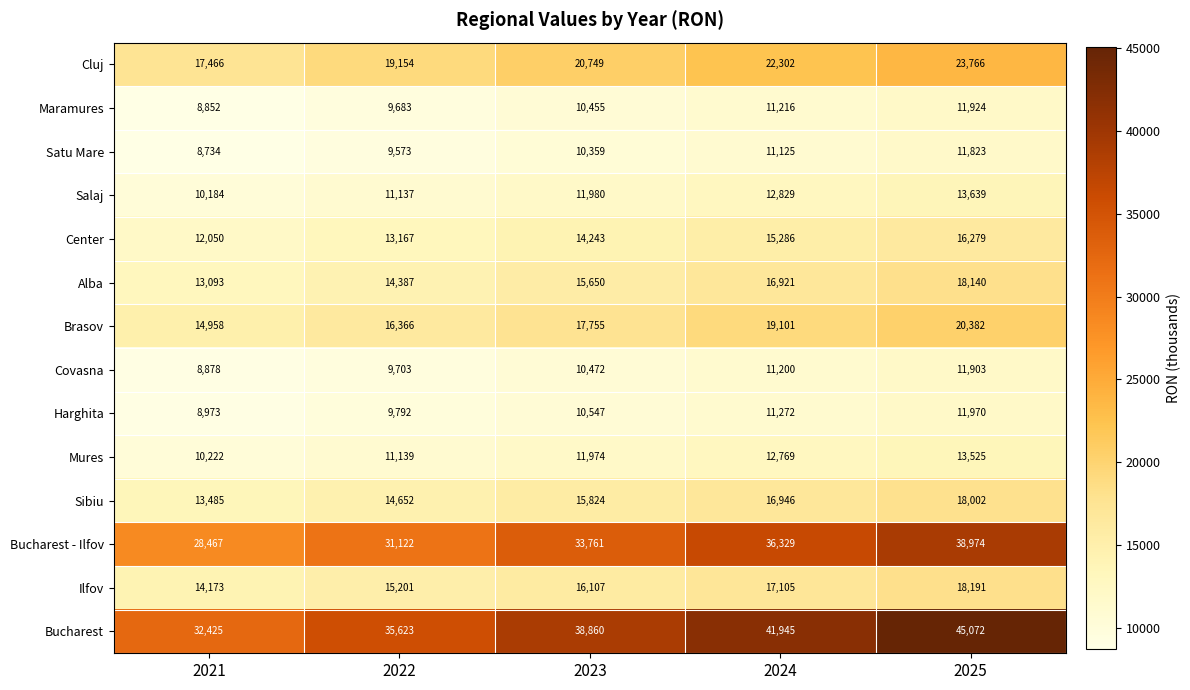

Count the Center values in the range 13167 to 15286.

3